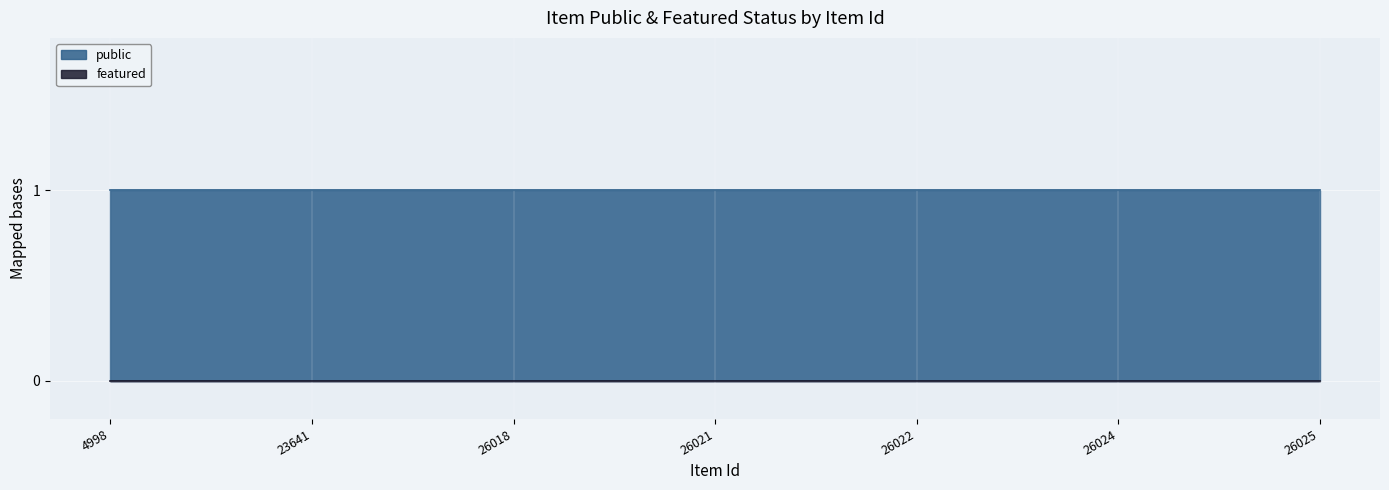

Reading left to right, transcribe all the data shown in this chart.

public: 1	1	1	1	1	1	1
featured: 0	0	0	0	0	0	0